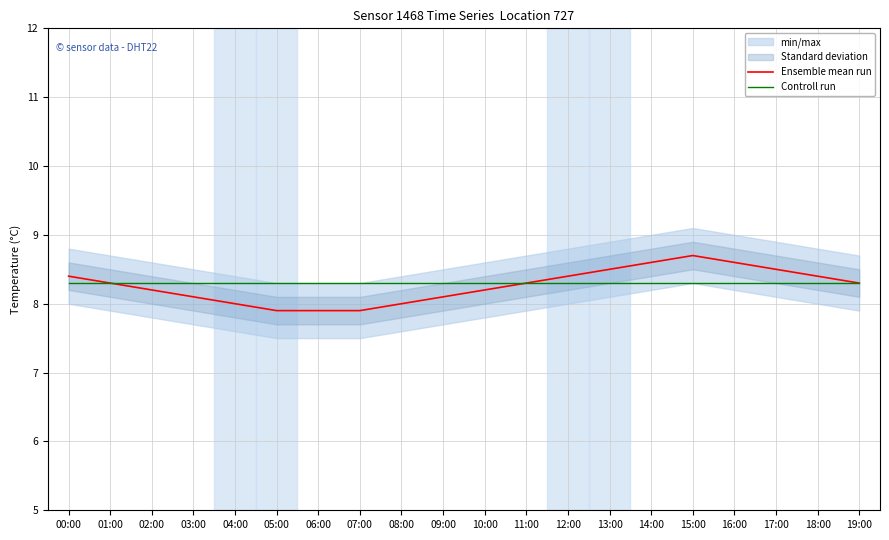

What is the label of the 19th point from the right?

01:00